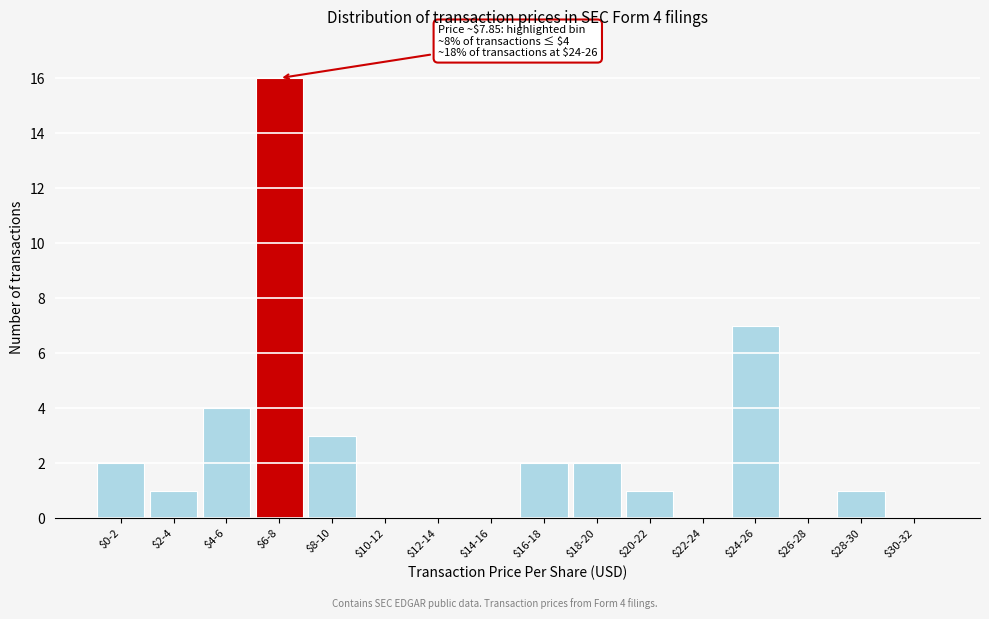

What is the sum of all values?

39